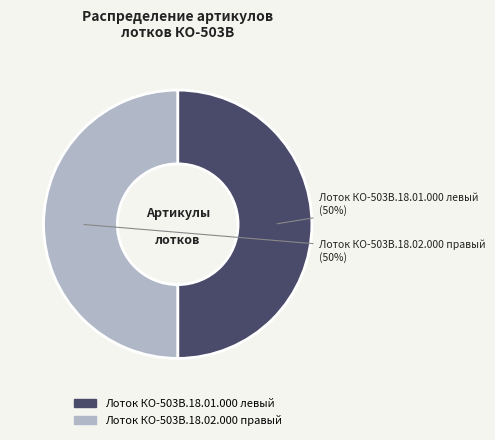

Do Лоток КО-503В.18.02.000 правый and Лоток КО-503В.18.01.000 левый together represent more than half of the pie?

Yes